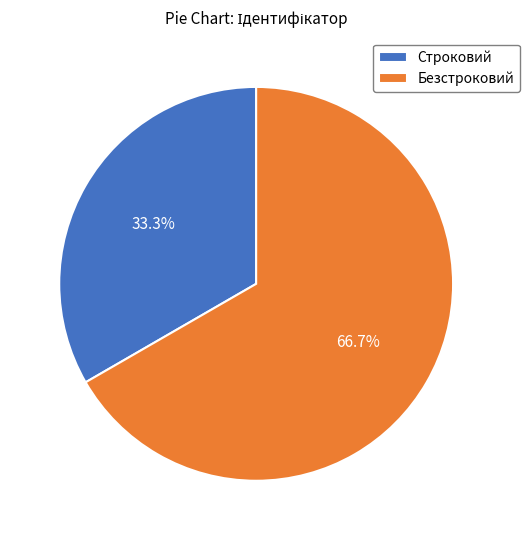

Which slice is the largest?

Безстроковий